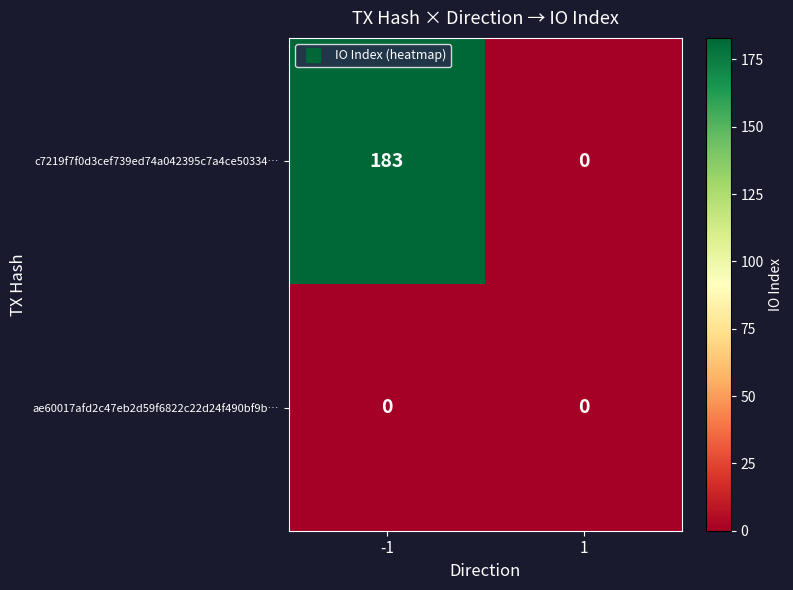

The c7219f7f0d3cef739ed74a042395c7a4ce50334… series shows -58 at 1. True or false?

False